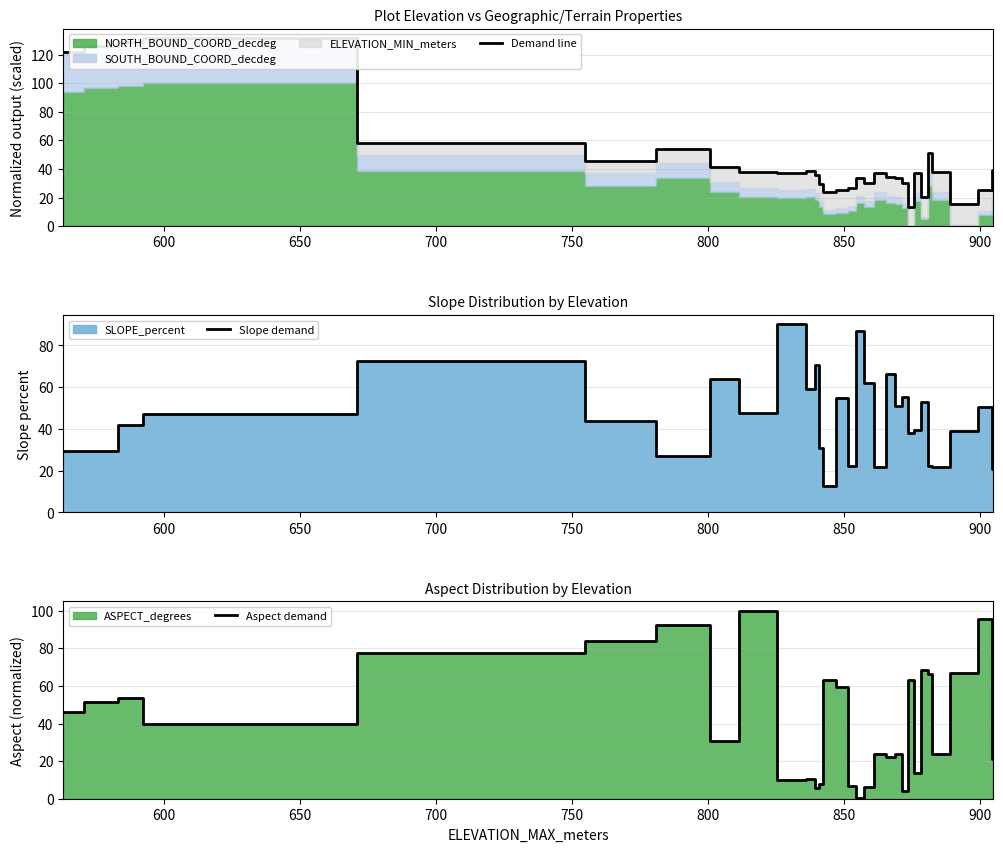

What is the maximum value for Aspect demand?

100.0